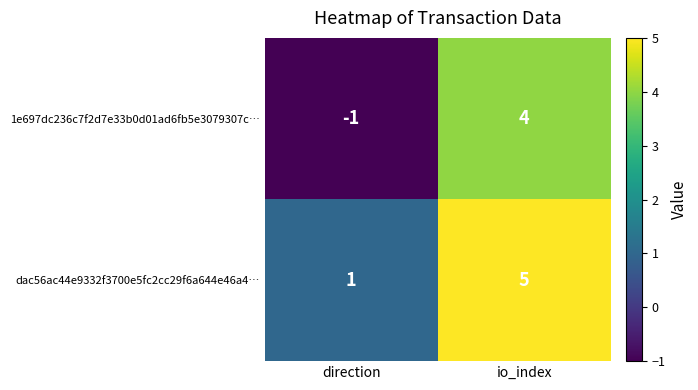

At which category is the sum across all series the highest?

io_index